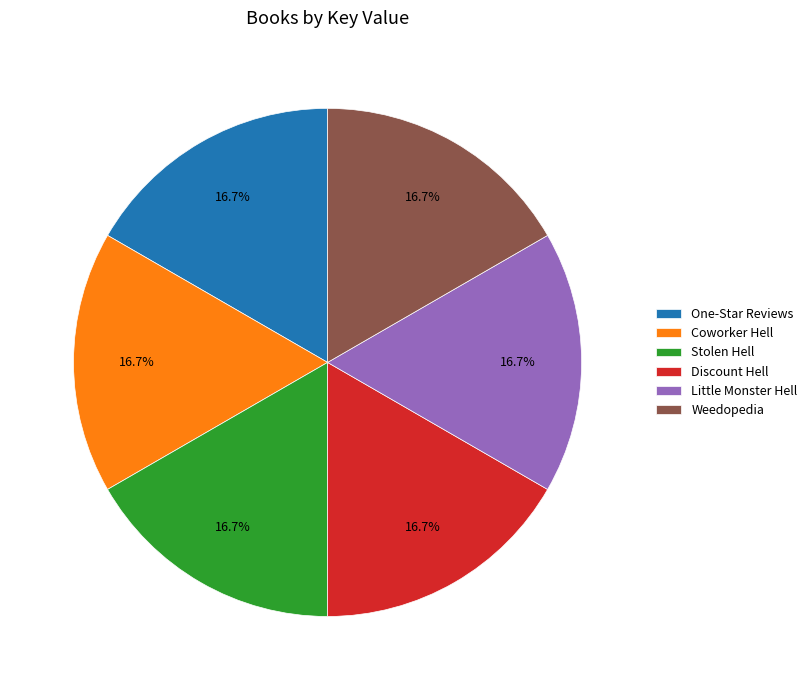

To the nearest percent, what percentage of the pie is One-Star Reviews?

17%